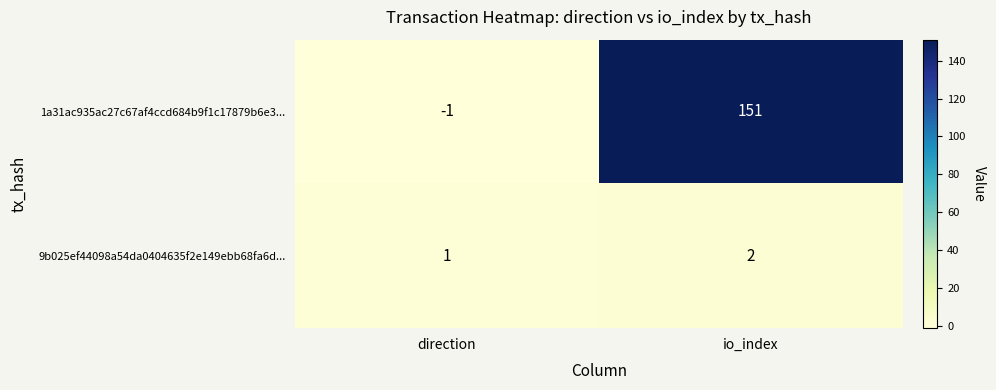

Which series changed the most between direction and io_index?

1a31ac935ac27c67af4ccd684b9f1c17879b6e3...